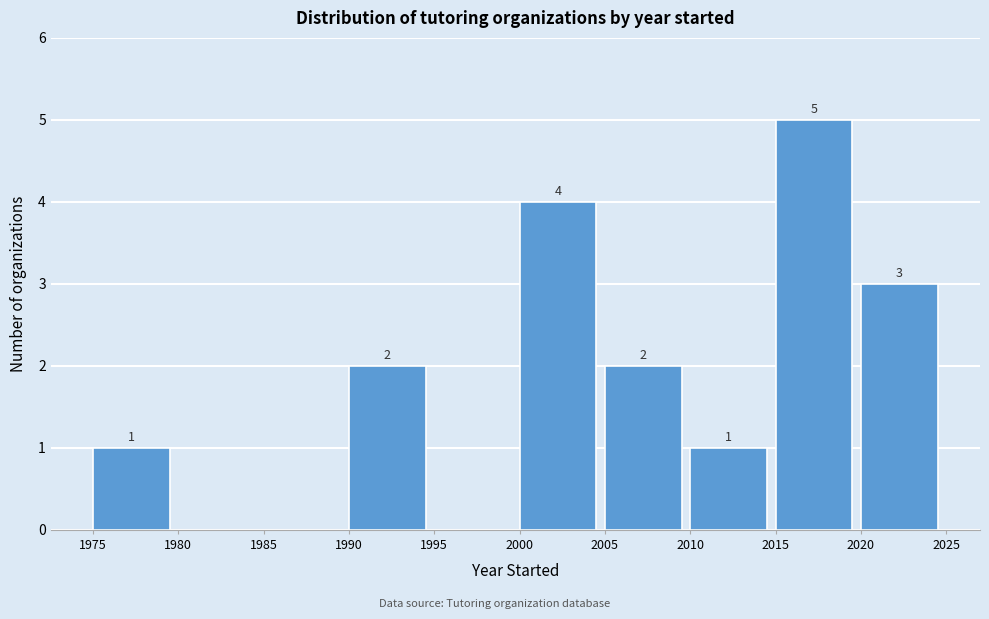

Which range on the x-axis has the tallest bar?

2015 to 2020